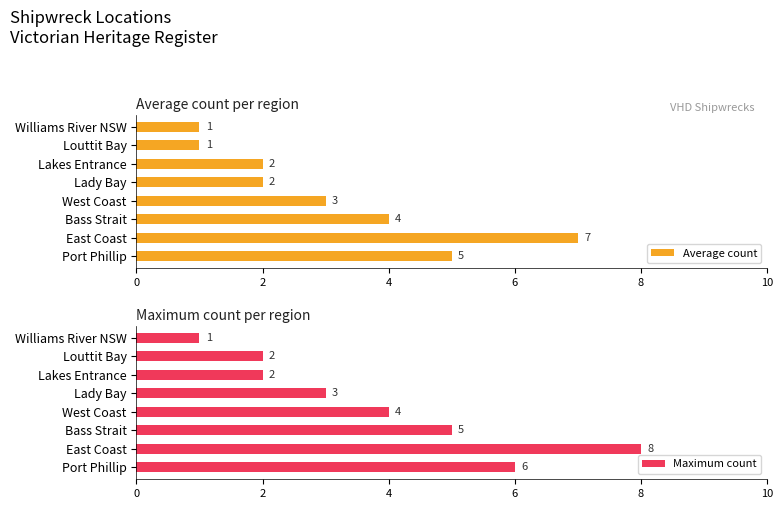

Reading left to right, extract all data points from this chart.

Average count: 5	7	4	3	2	2	1	1
Maximum count: 6	8	5	4	3	2	2	1